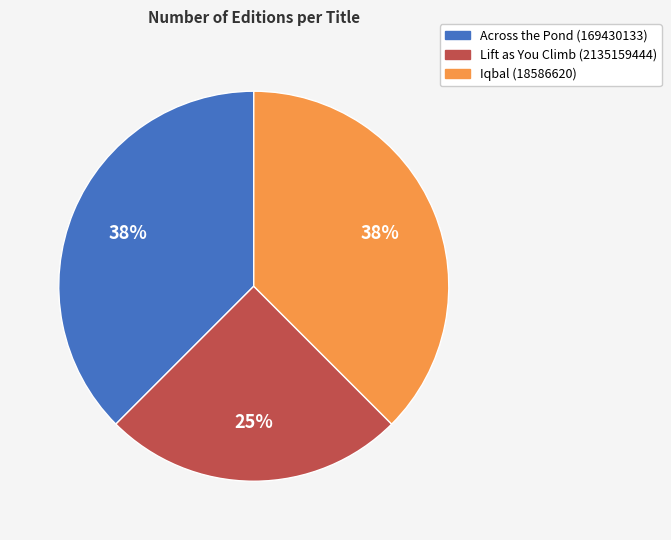

To the nearest percent, what is the combined percentage of Iqbal (18586620) and Across the Pond (169430133)?

75%